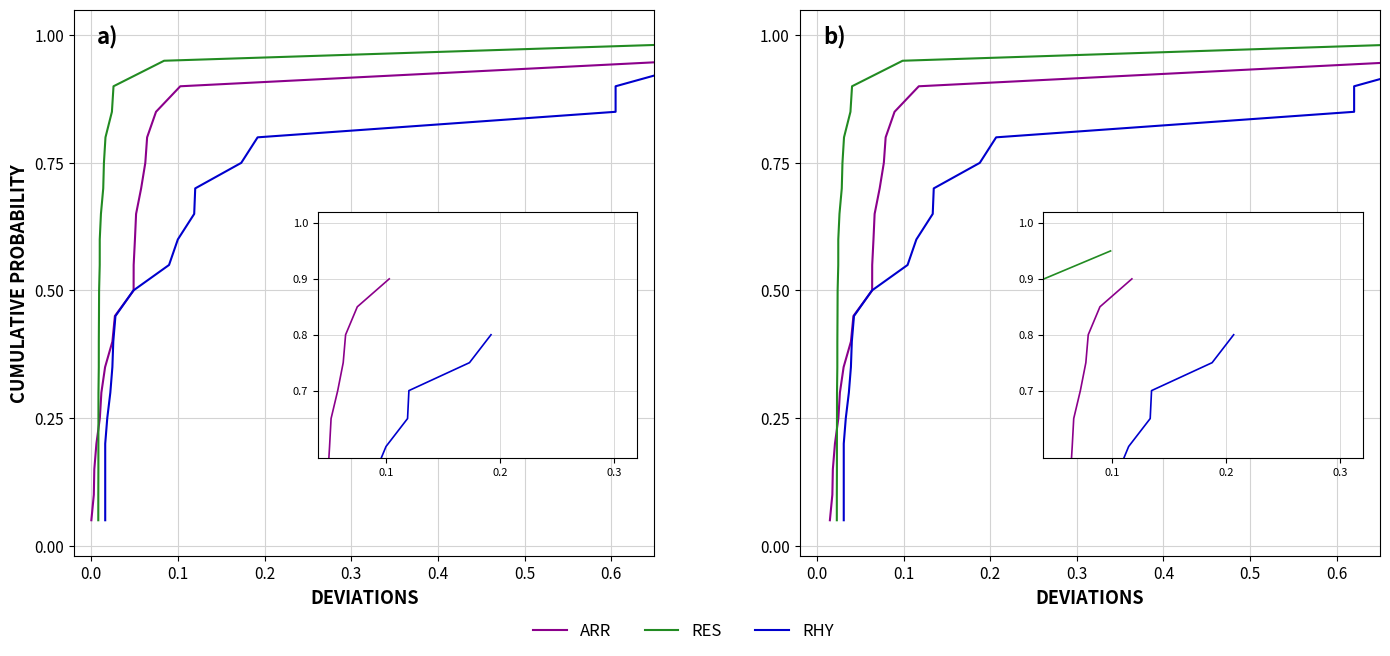

True or false: VALOR and CUSTO + BDI (25%) cross at least once.

False